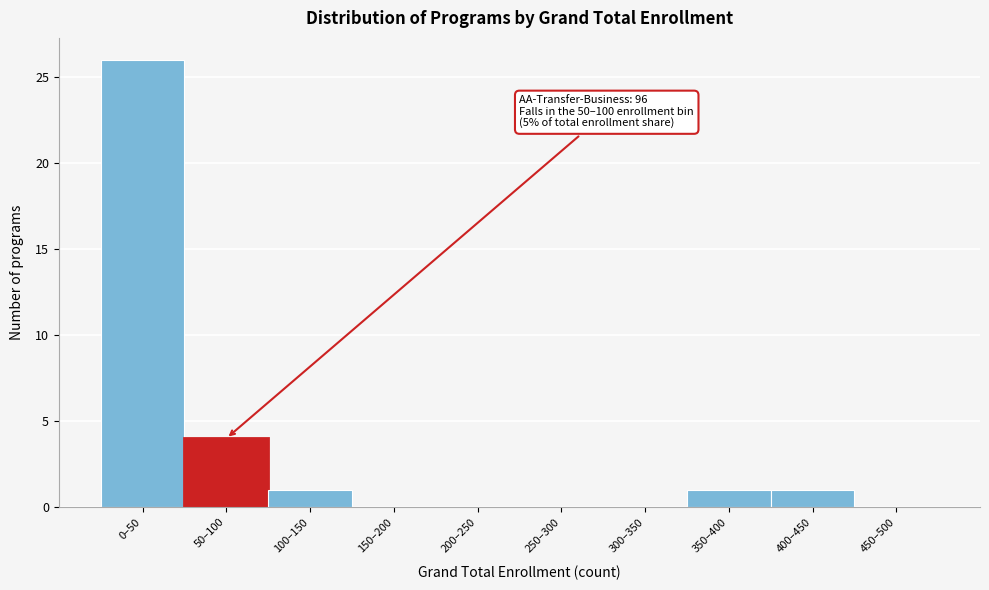

Reading left to right, list all the values displayed in this chart.

0–50=26	50–100=4	100–150=1	150–200=0	200–250=0	250–300=0	300–350=0	350–400=1	400–450=1	450–500=0